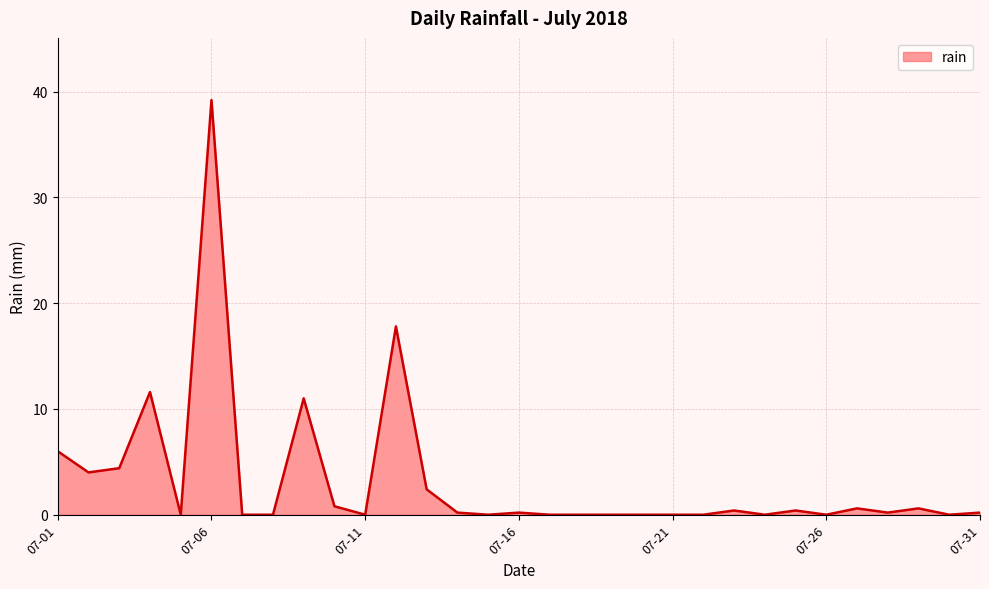

What is the greatest value displayed?

39.2